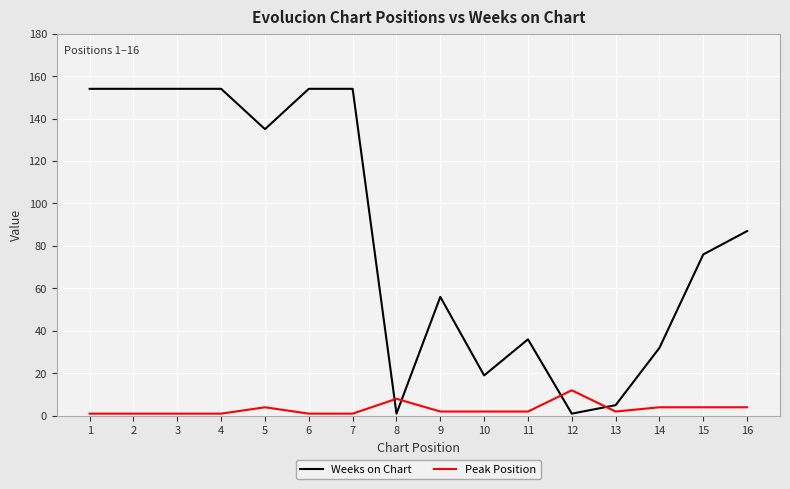

What is the spread (max minus min) of values at 7?

153